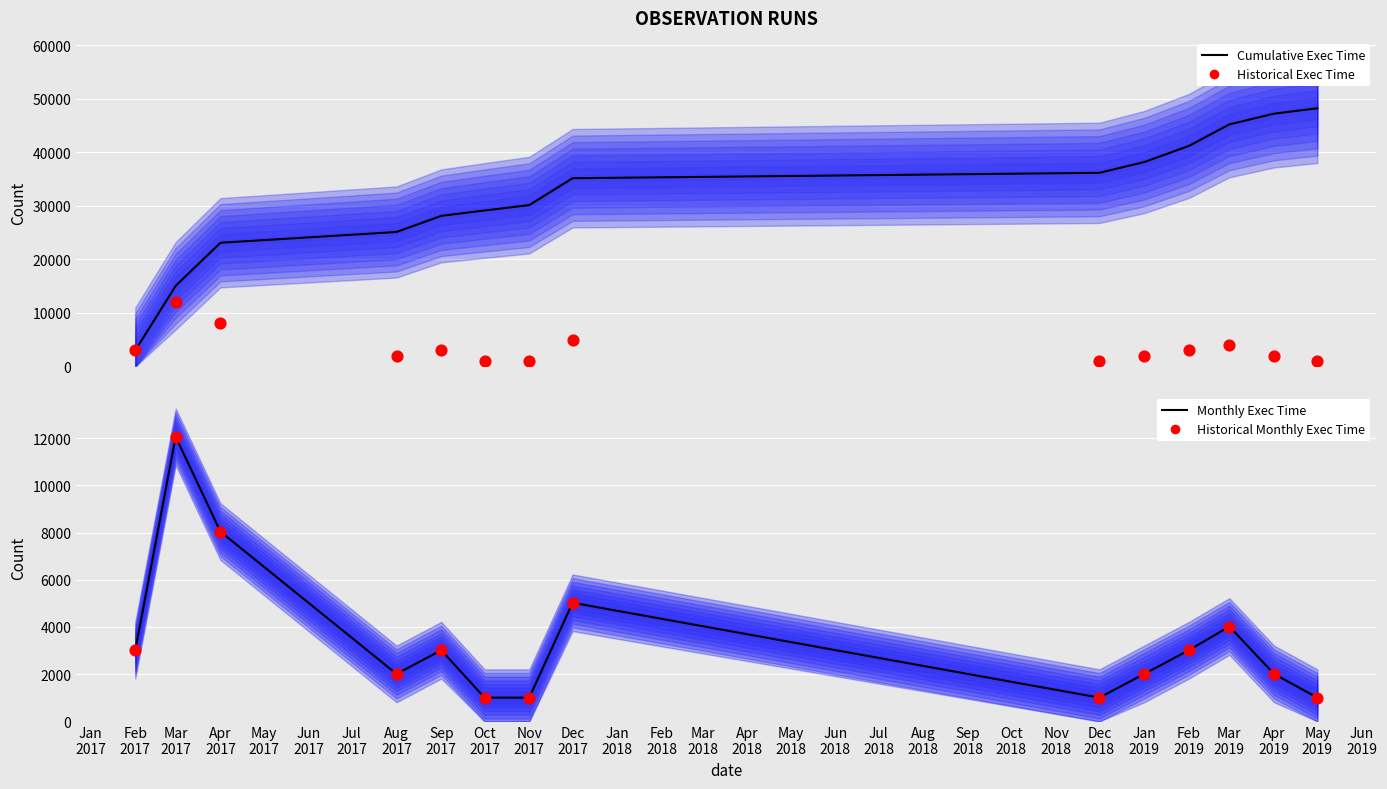

Which series has the widest spread of Y values?

Cumulative Exec Time